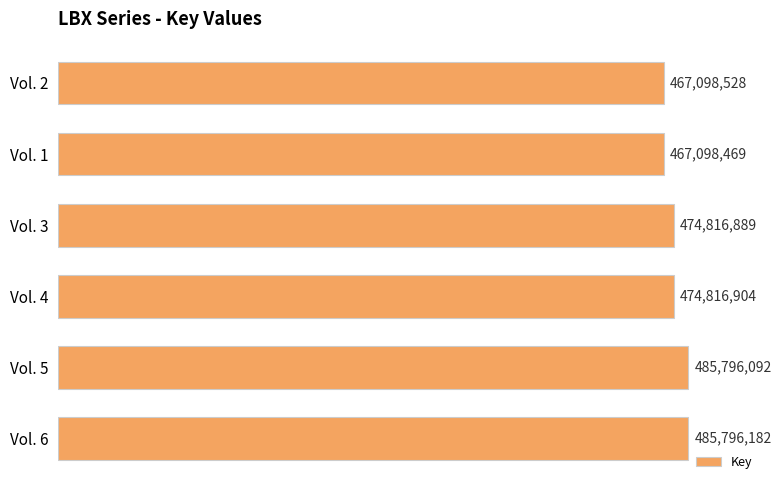

Reading bottom to top, transcribe all the data shown in this chart.

485796182	485796092	474816904	474816889	467098469	467098528